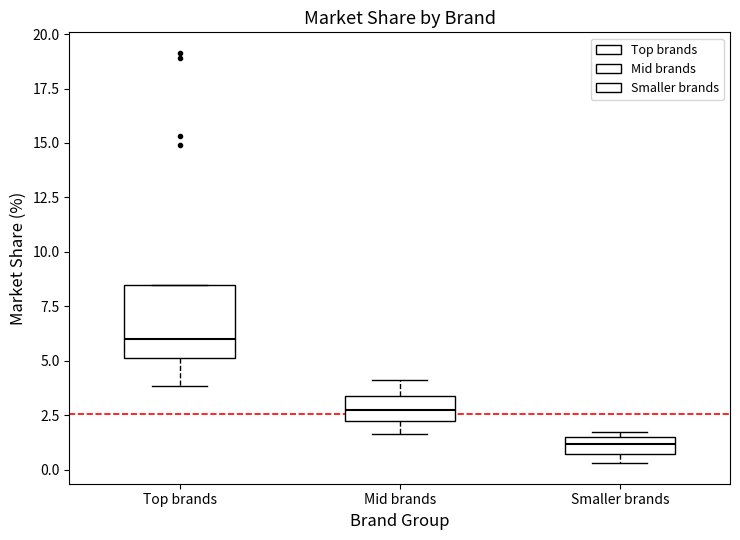

Reading left to right, transcribe this box plot: for each box, give where its median line is, the range the box spans, and where its two whiskers end, as read against the y-axis. The values are not printed on the chart, so give them approximately, as read against the axis.

Top brands: median 6.0, box 5.0 to 8.5, whiskers 4.0 to 8.5
Mid brands: median 2.5, box 2.0 to 3.5, whiskers 1.5 to 4.0
Smaller brands: median 1.0, box 0.5 to 1.5, whiskers 0.5 (below the box's lower edge) to 1.5 (just above the box's upper edge)